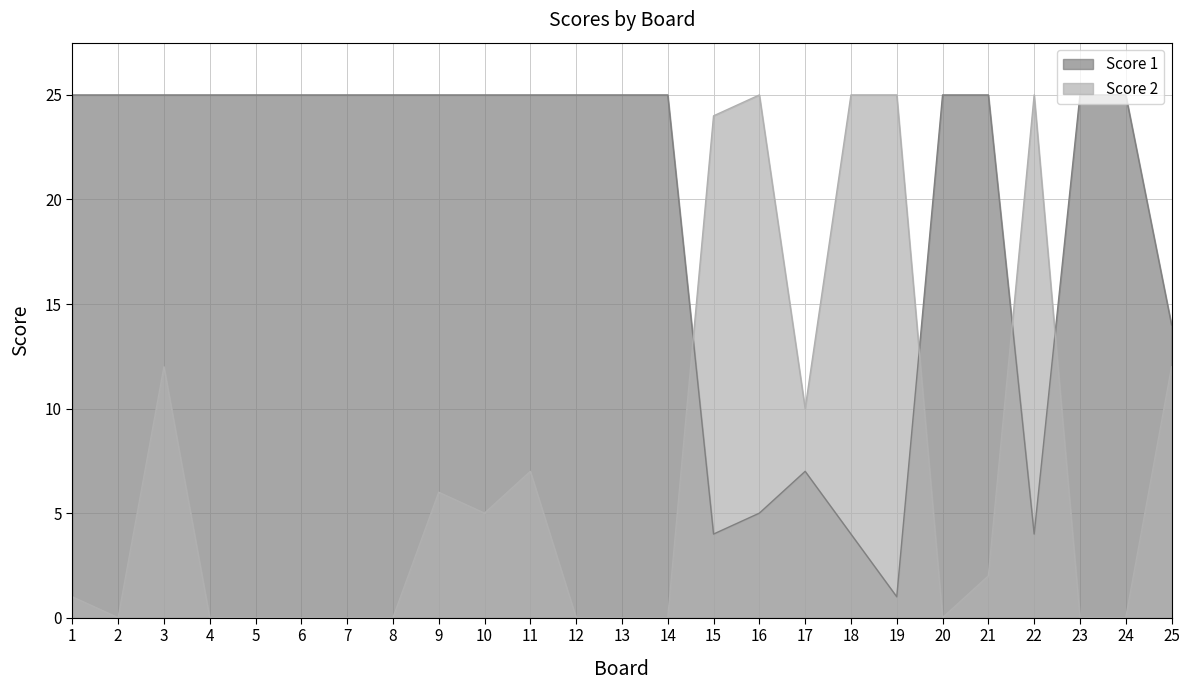

What is the difference between the Score 2 values at 14 and 15?

24